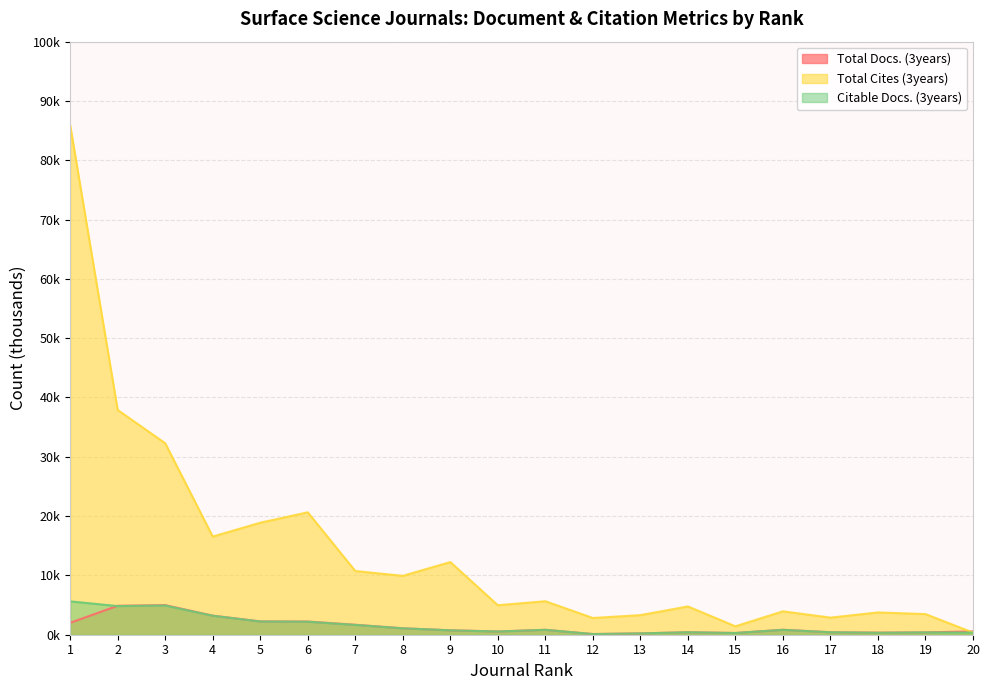

Between 3 and 18, which series saw the biggest shift?

Total Cites (3years)